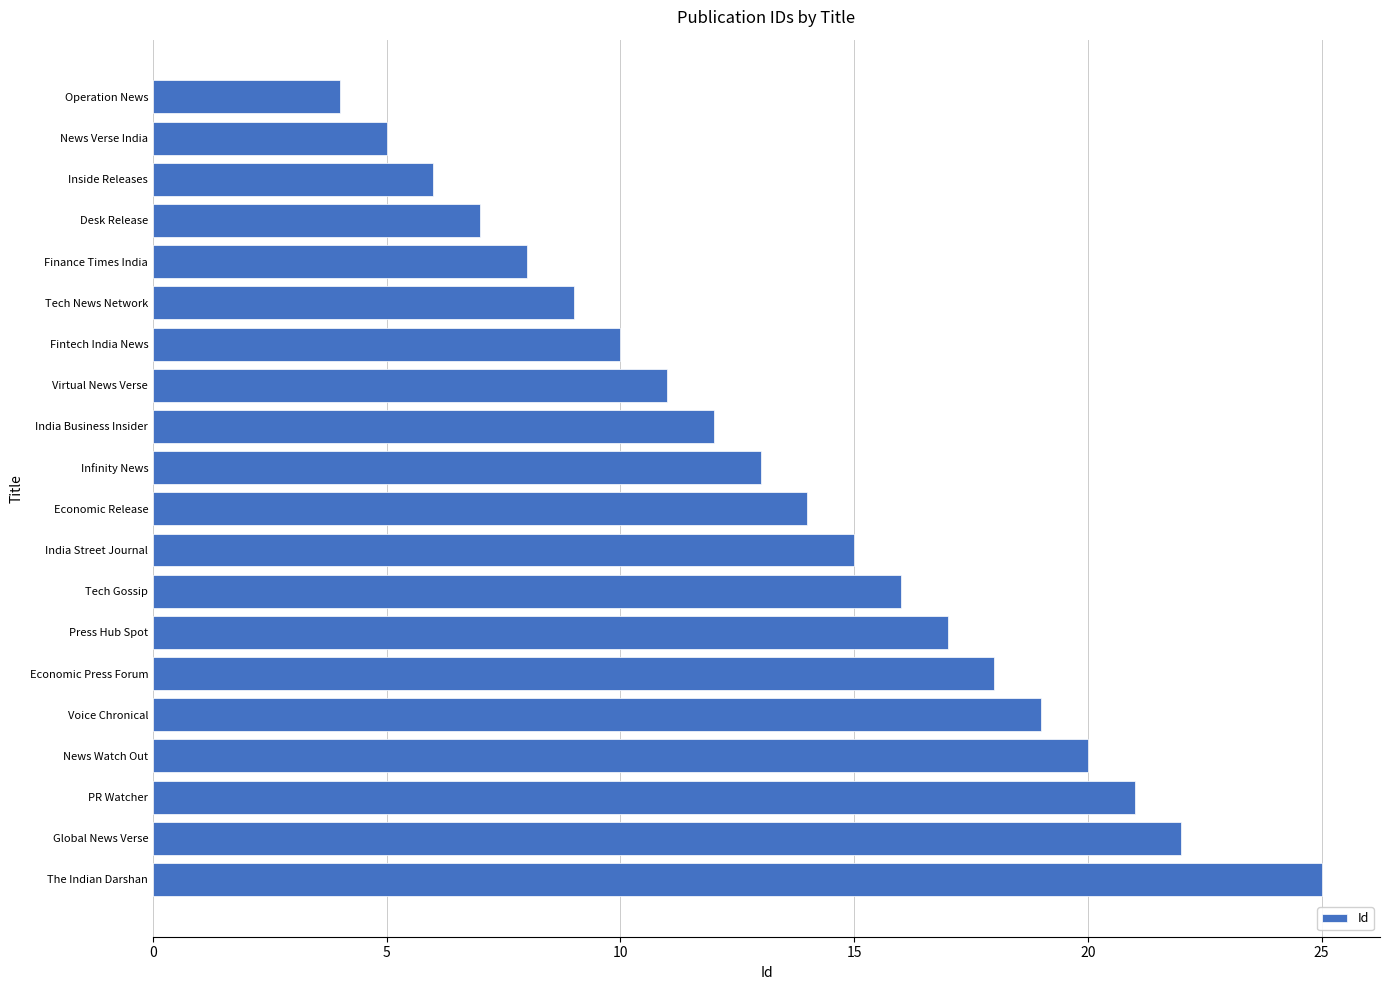

What is the difference between the second highest and second lowest values?

17